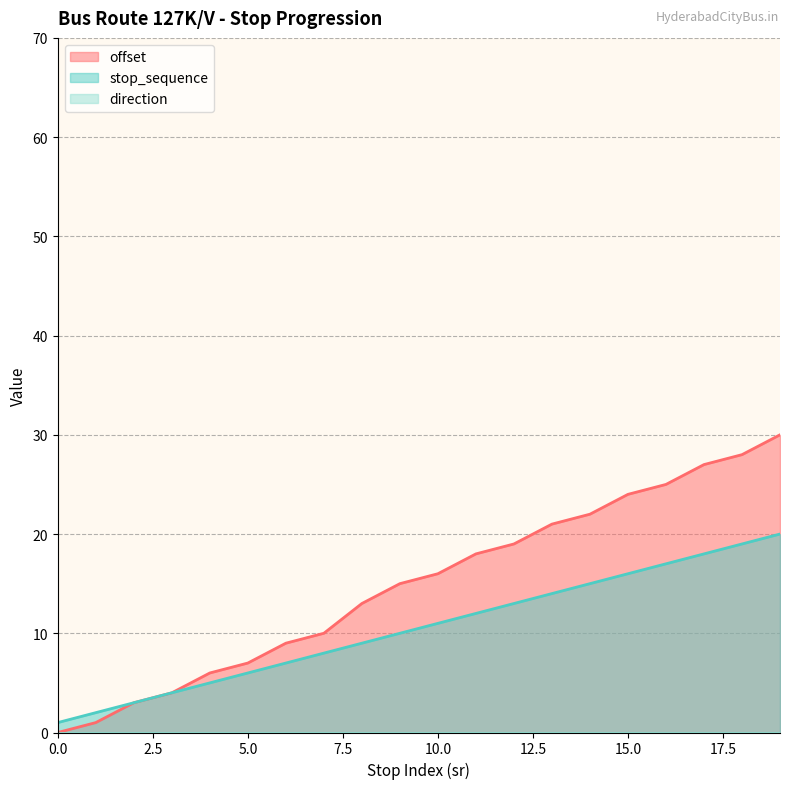

How many data points in offset are above 16?

9